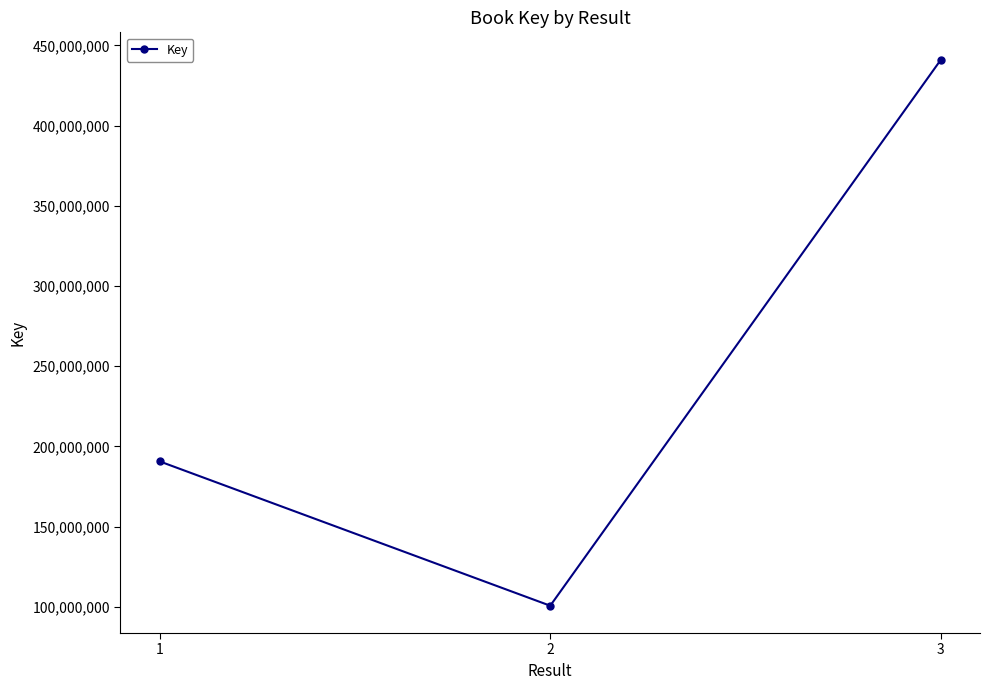

At which label is the value closest to 270931408?

1